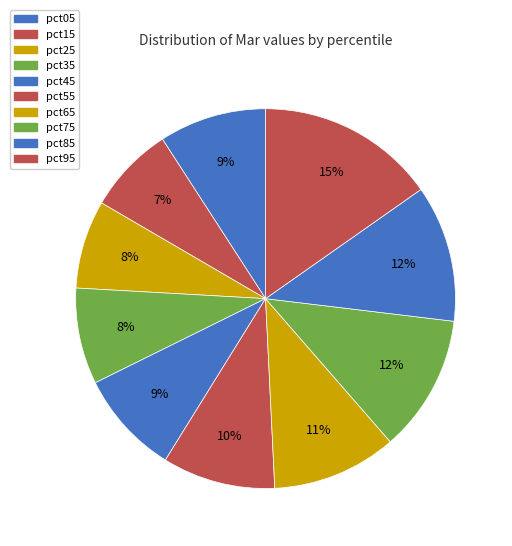

Is the sum of pct15 and pct05 greater than half?

No